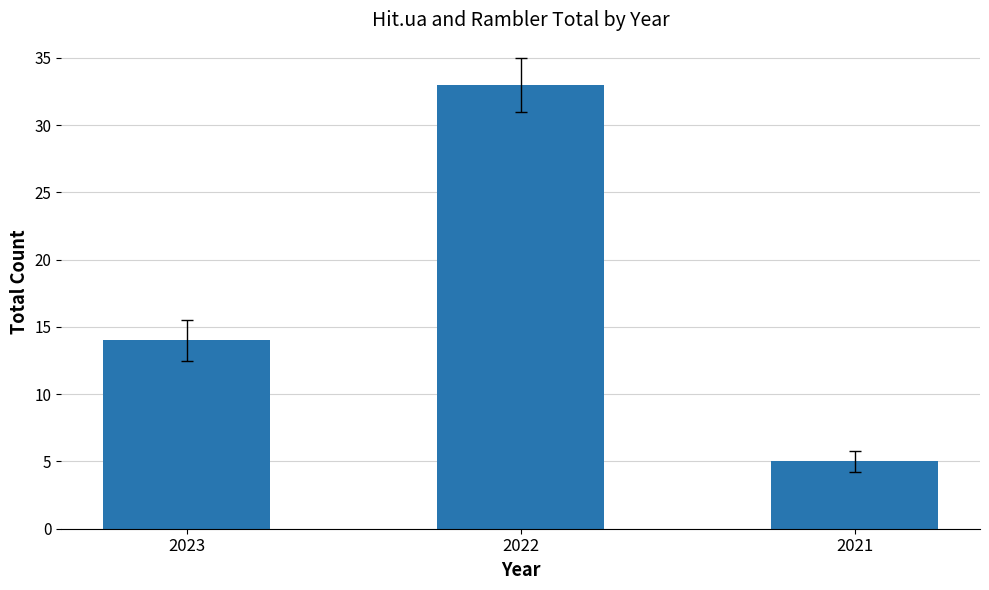

How many data points are less than 14?

1